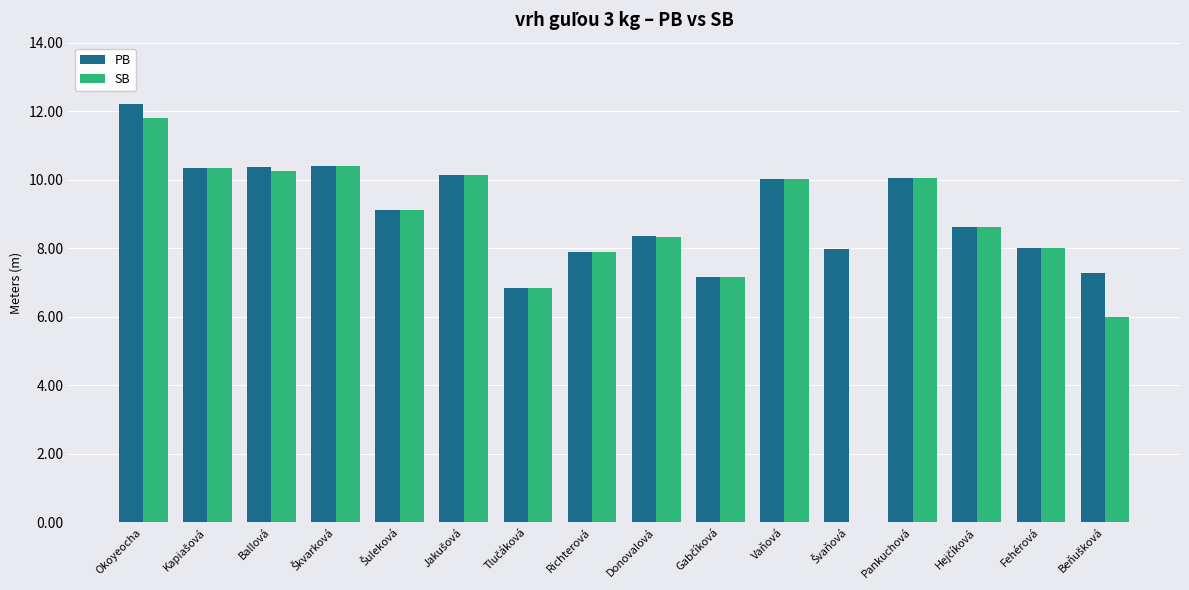

The SB series shows 4.4 at Ballová. True or false?

False